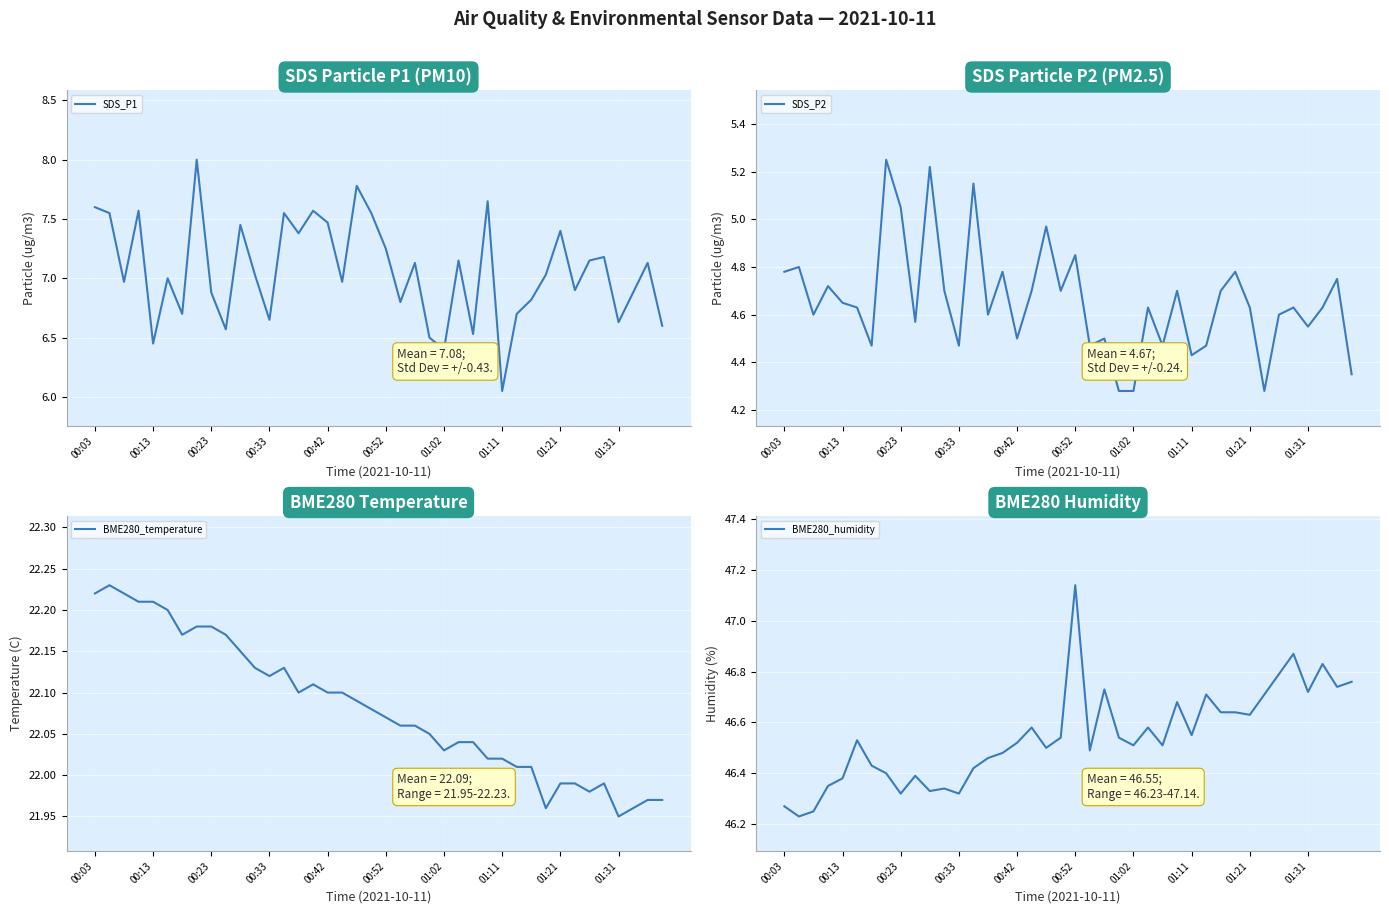

Reading right to left, extract all data points from this chart.

SDS_P1: 6.6	7.1	6.9	6.6	7.2	7.2	6.9	7.4	7.0	6.8	6.7	6.0	7.7	6.5	7.2	6.4	6.5	7.1	6.8	7.2	7.5	7.8	7.0	7.5	7.6	7.4	7.5	6.7	7.0	7.5	6.6	6.9	8.0	6.7	7.0	6.5	7.6	7.0	7.5	7.6
SDS_P2: 4.3	4.8	4.6	4.5	4.6	4.6	4.3	4.6	4.8	4.7	4.5	4.4	4.7	4.5	4.6	4.3	4.3	4.5	4.5	4.8	4.7	5.0	4.7	4.5	4.8	4.6	5.2	4.5	4.7	5.2	4.6	5.0	5.2	4.5	4.6	4.7	4.7	4.6	4.8	4.8
BME280_temperature: 22.0	22.0	22.0	21.9	22.0	22.0	22.0	22.0	22.0	22.0	22.0	22.0	22.0	22.0	22.0	22.0	22.1	22.1	22.1	22.1	22.1	22.1	22.1	22.1	22.1	22.1	22.1	22.1	22.1	22.1	22.2	22.2	22.2	22.2	22.2	22.2	22.2	22.2	22.2	22.2
BME280_humidity: 46.8	46.7	46.8	46.7	46.9	46.8	46.7	46.6	46.6	46.6	46.7	46.5	46.7	46.5	46.6	46.5	46.5	46.7	46.5	47.1	46.5	46.5	46.6	46.5	46.5	46.5	46.4	46.3	46.3	46.3	46.4	46.3	46.4	46.4	46.5	46.4	46.4	46.2	46.2	46.3